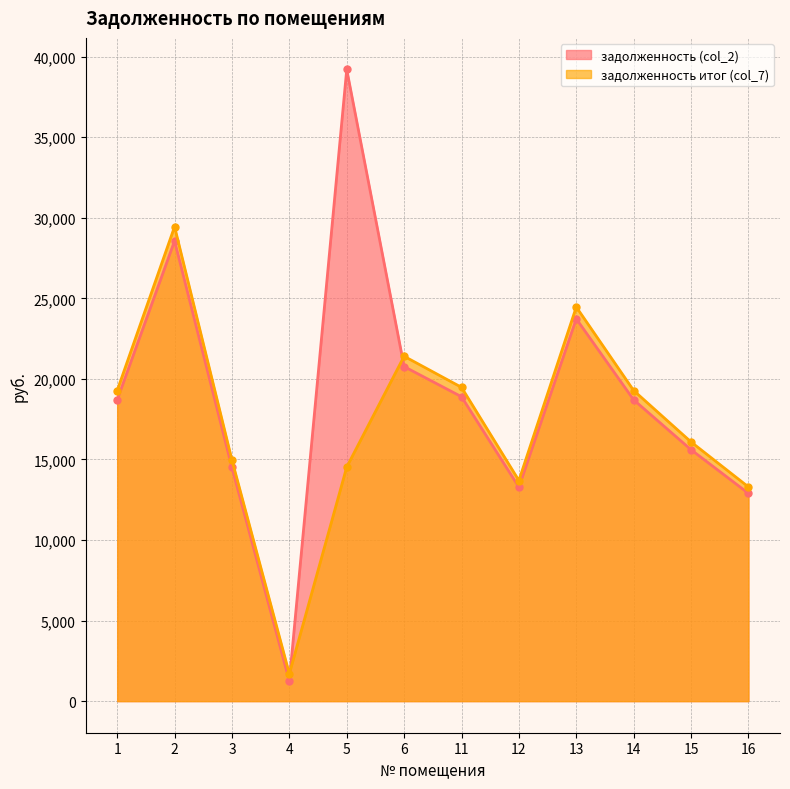

Reading left to right, list all the values displayed in this chart.

задолженность (col_2): 18698.0	28562.9	14499.9	1249.9	39201.4	20761.3	18891.5	13282.0	23727.1	18698.0	15603.2	12895.2
задолженность итог (col_7): 19275.7	29445.3	14960.1	1696.1	14529.4	21402.8	19475.1	13692.3	24460.2	19275.7	16085.3	13293.6